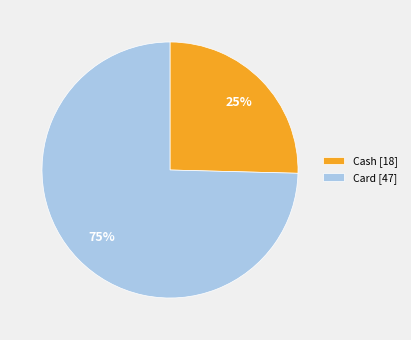

True or false: Card [47] accounts for 75% of the total.

True